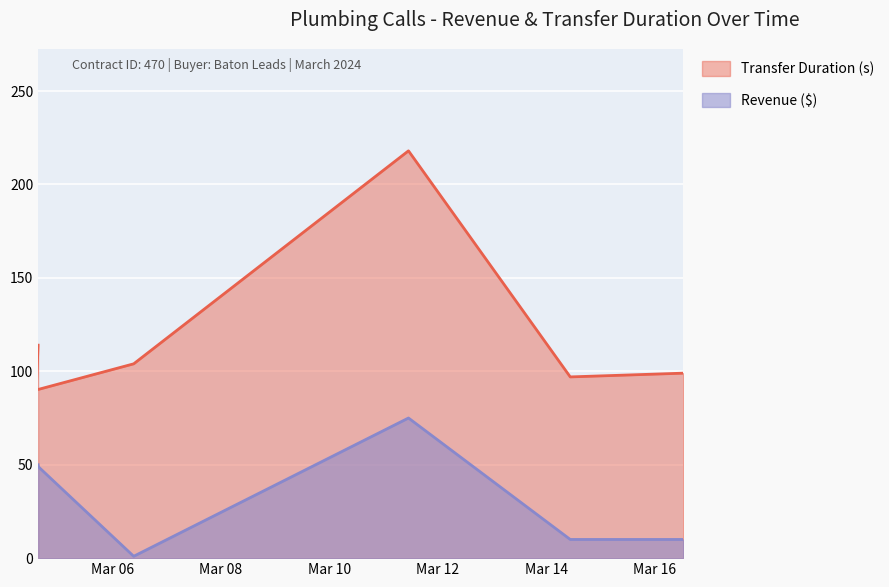

Between 2024-03-04 14:26:30 and 2024-03-16 12:31:53, which series saw the biggest shift?

Revenue ($)